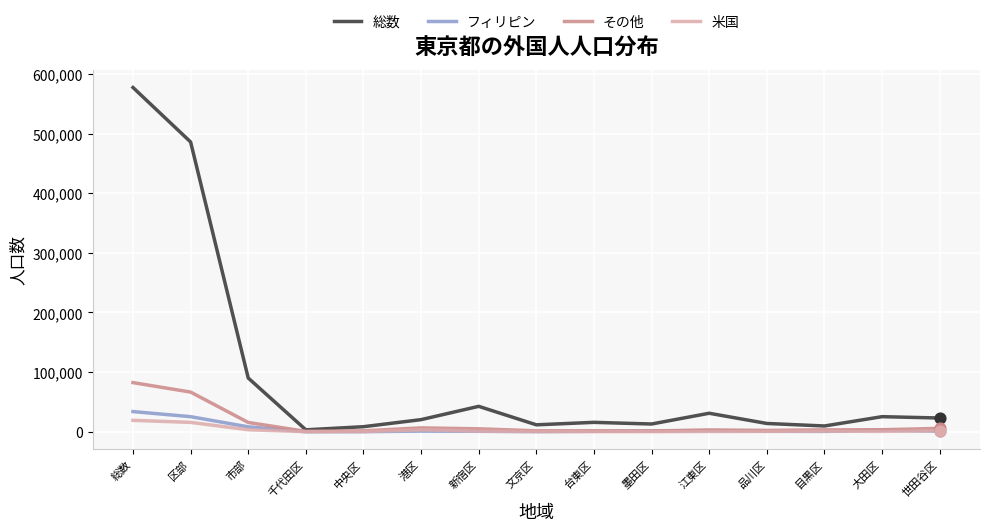

What is the total value across all series at 区部?

593502